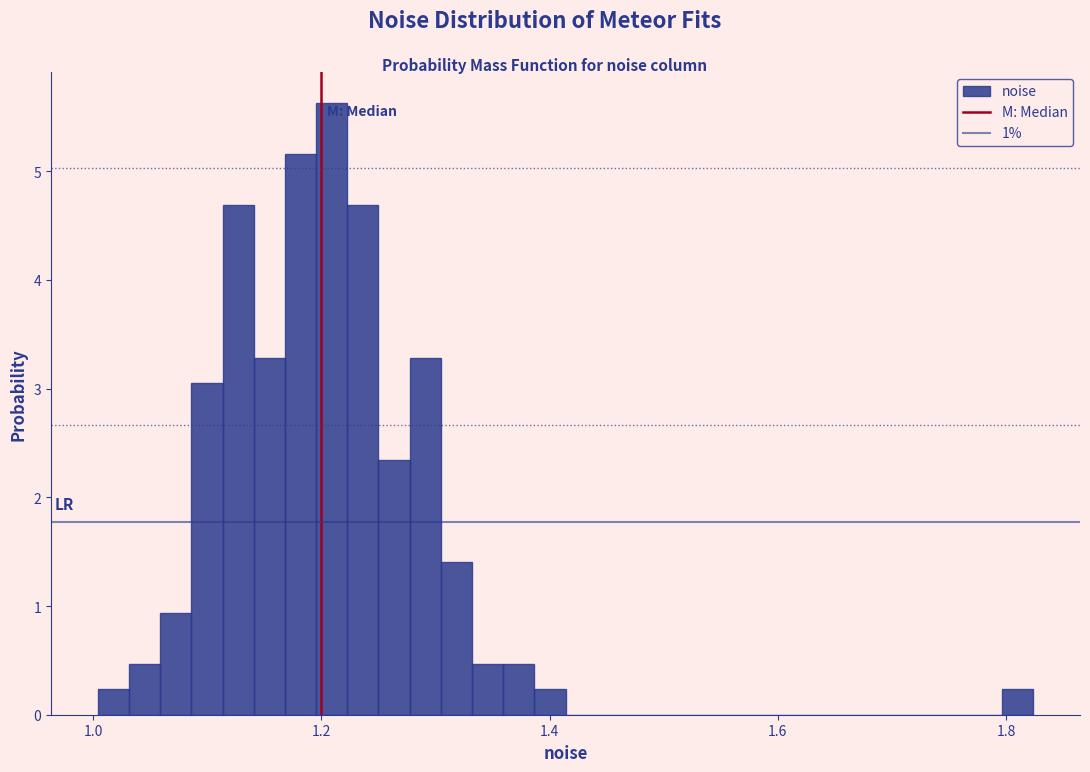

Read against the x-axis, roughly where is the centre of the tallest bar?

1.20